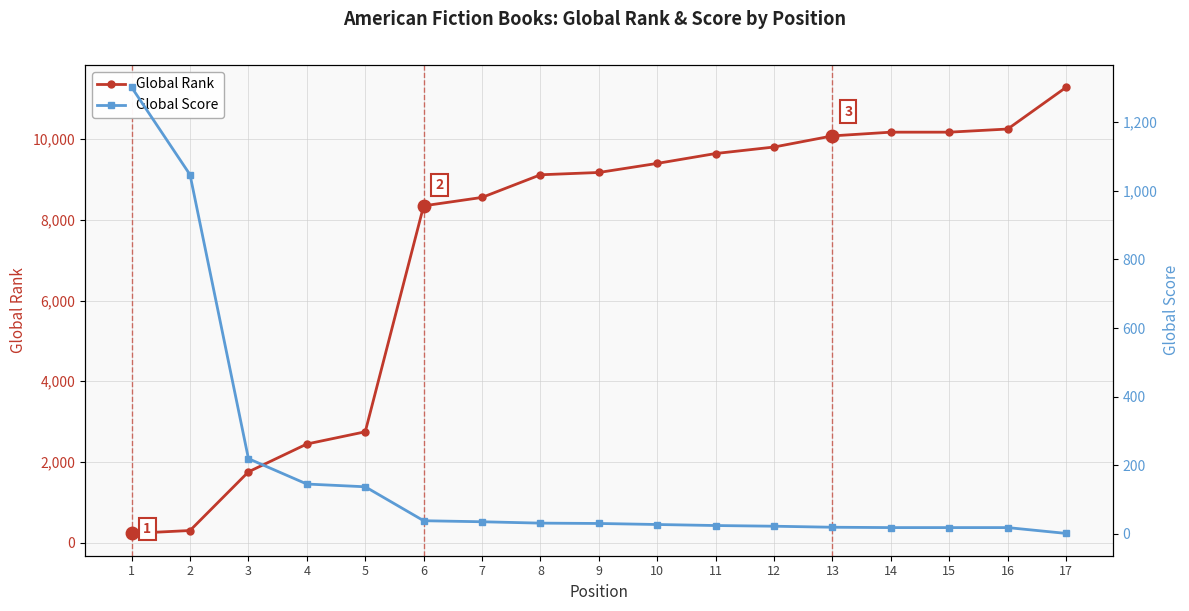

Reading left to right, list all the values displayed in this chart.

Global Rank: 1=229	2=301	3=1755	4=2445	5=2748	6=8348	7=8557	8=9118	9=9175	10=9400	11=9645	12=9806	13=10082	14=10174	15=10174	16=10252	17=11286
Global Score: 1=1302	2=1047	3=219	4=145	5=137	6=38	7=35	8=31	9=30	10=27	11=24	12=22	13=19	14=18	15=18	16=18	17=1